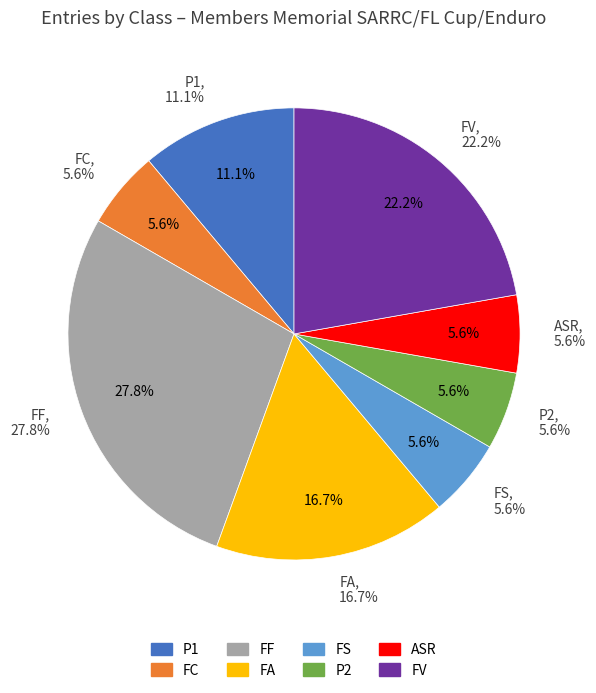

Approximately how many times larger is the value at FC compared to ASR?

1.0